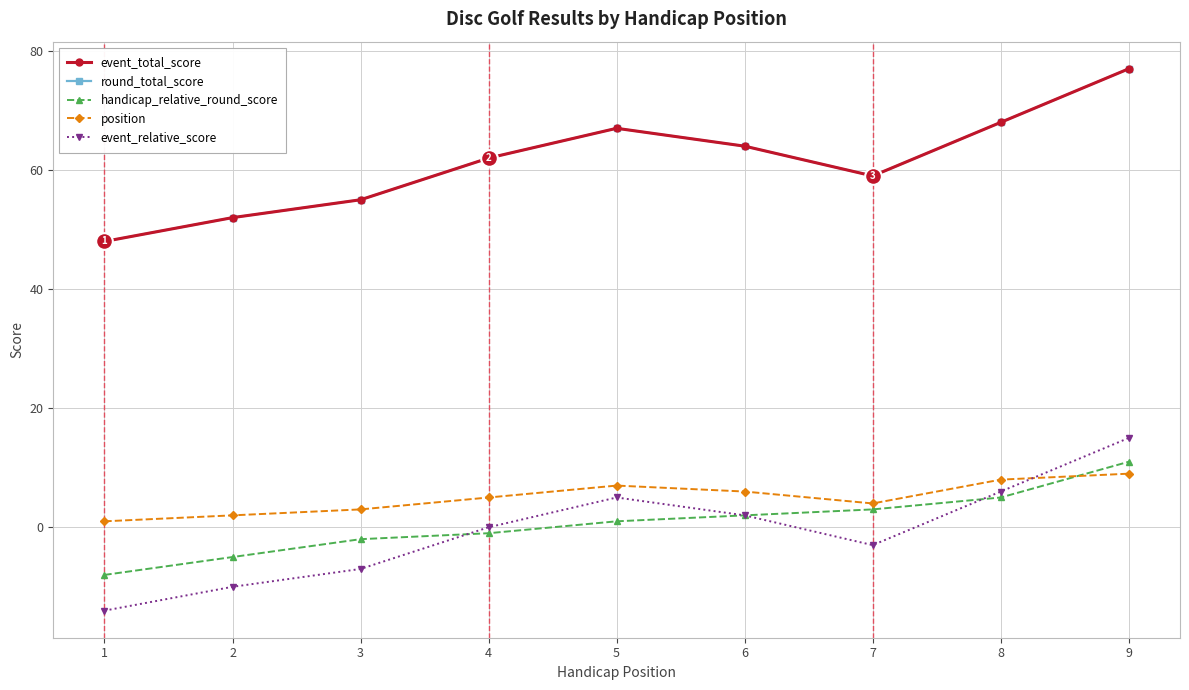

Does the chart have visible grid lines?

Yes